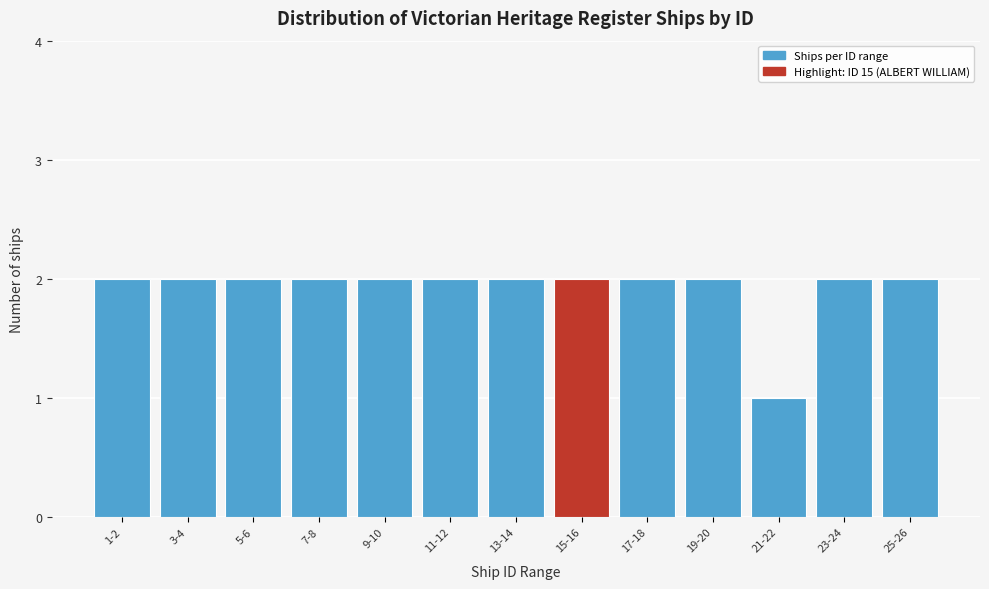

Reading right to left, extract all data points from this chart.

2	2	1	2	2	2	2	2	2	2	2	2	2